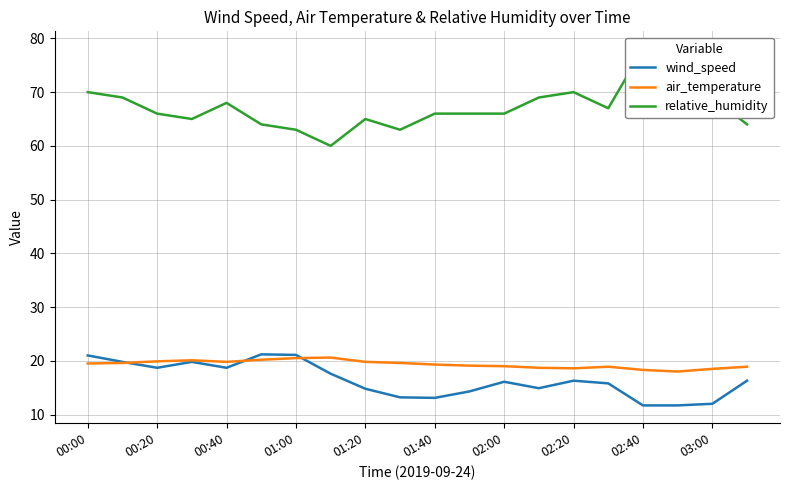

What is the difference between the air_temperature values at 02:40 and 00:40?

1.5